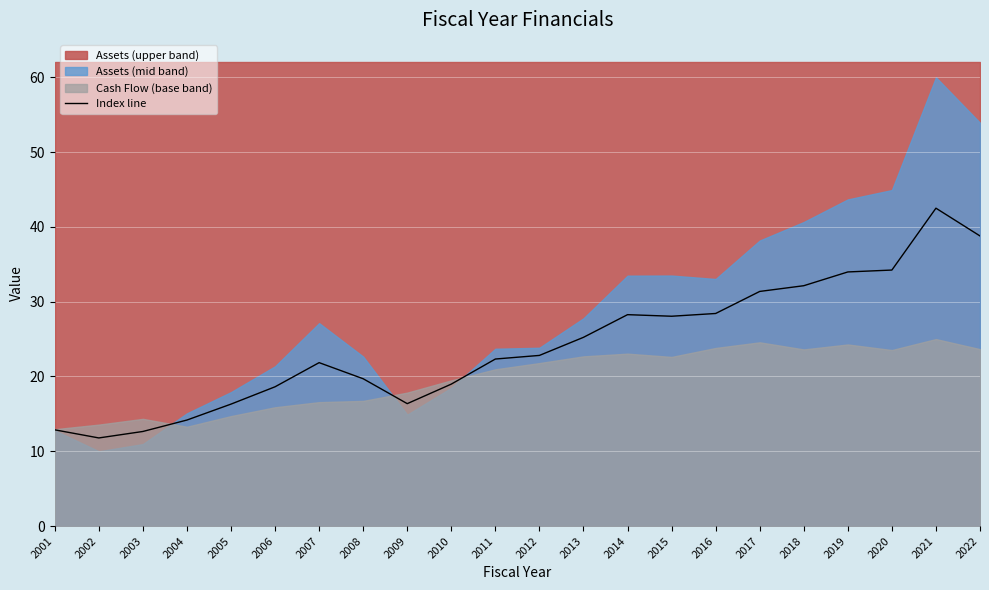

What is the change in value from 2011 to 2017?

+9.0